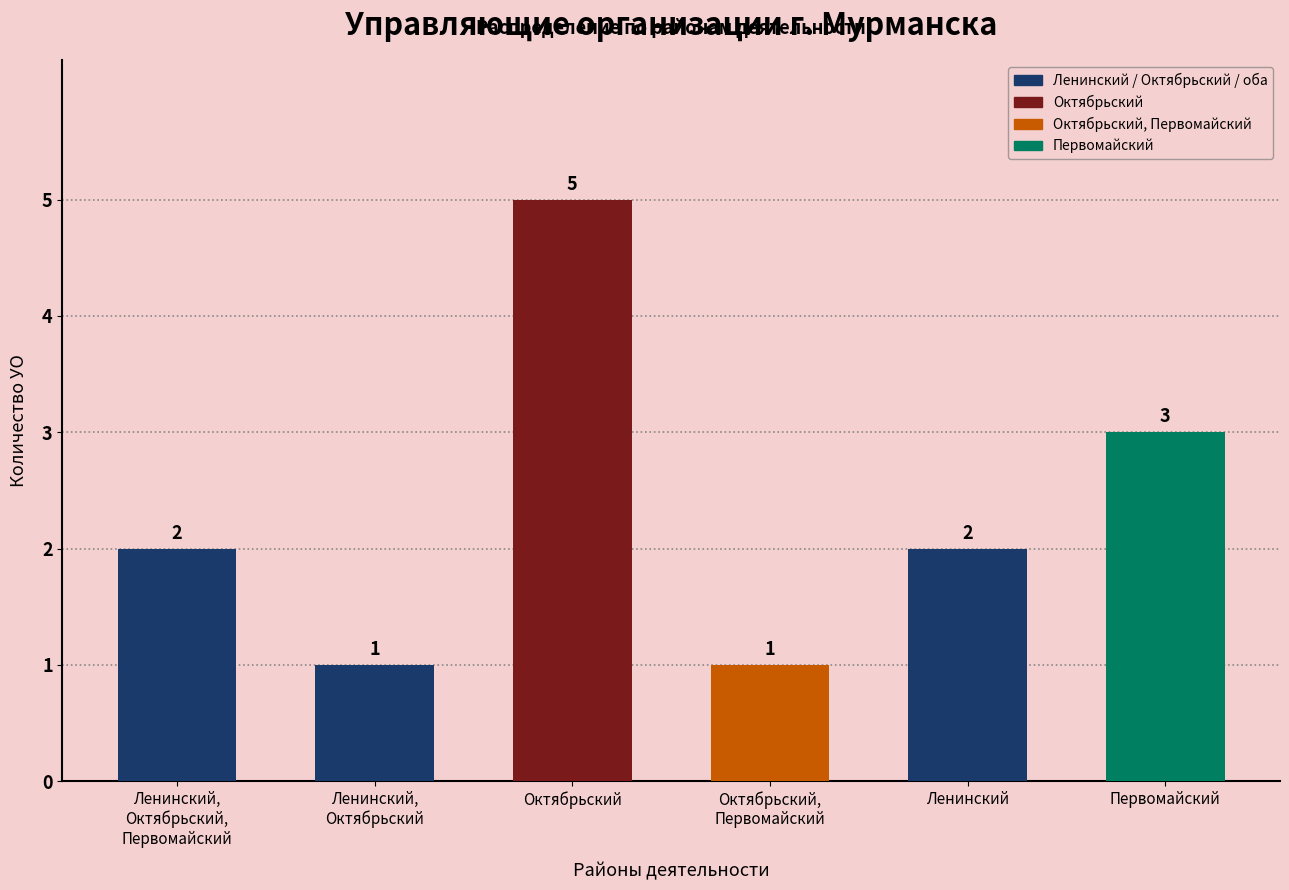

What is the change in value from Октябрьский to Октябрьский,
Первомайский?

-4